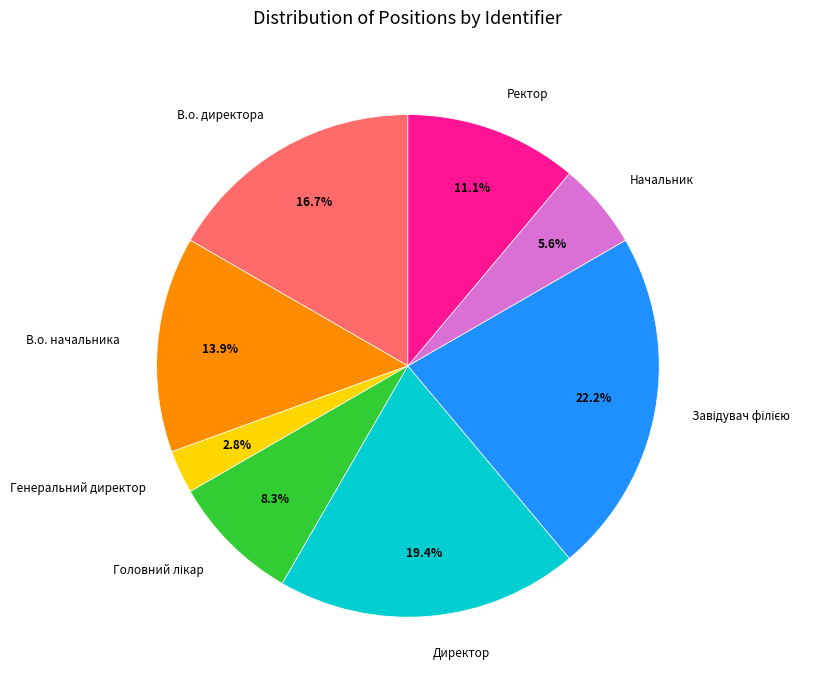

What is the smallest slice in the pie chart?

Генеральний директор